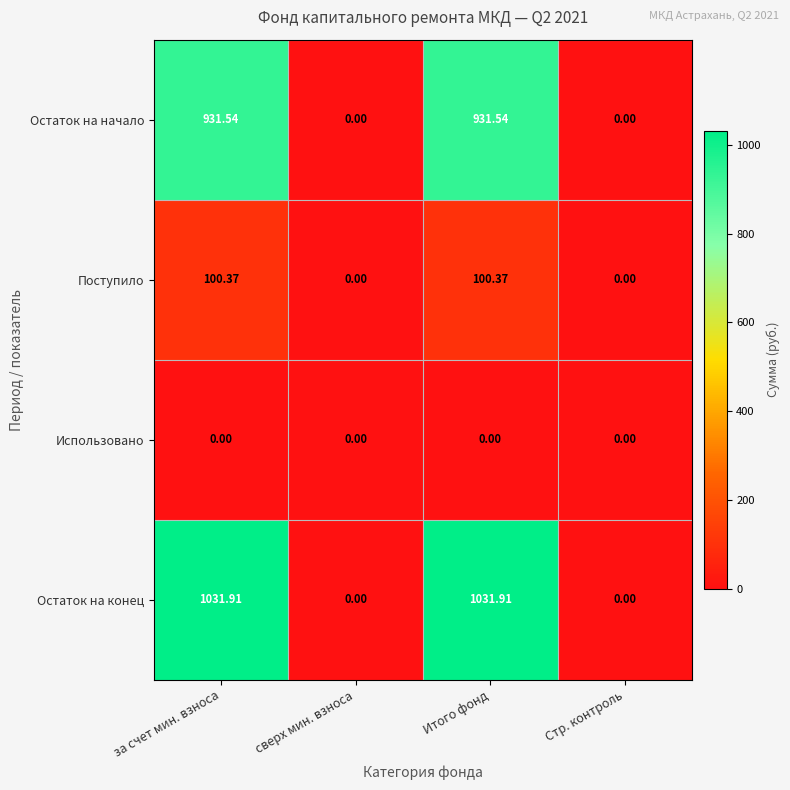

List the series in order of their peak value, highest first.

Остаток на конец, Остаток на начало, Поступило, Использовано